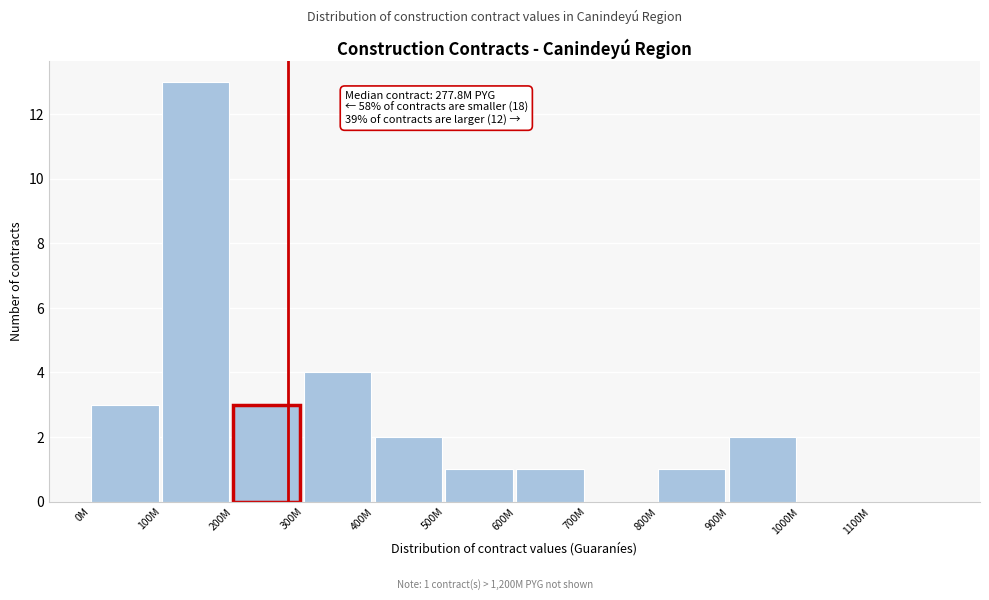

Reading left to right, list all the values displayed in this chart.

0M=3	100M=13	200M=3	300M=4	400M=2	500M=1	600M=1	700M=0	800M=1	900M=2	1000M=0	1100M=0